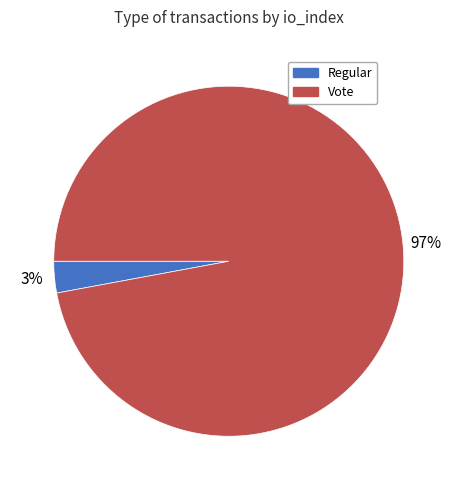

What is the majority slice?

Vote